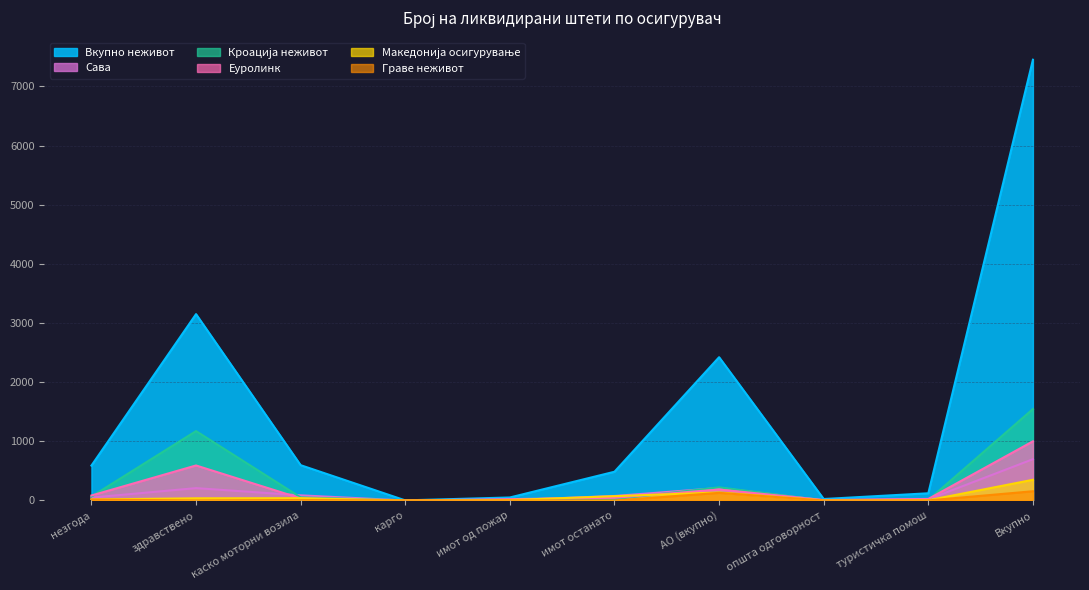

What is the sum of the Граве неживот values at туристичка помош and АО (вкупно)?

130